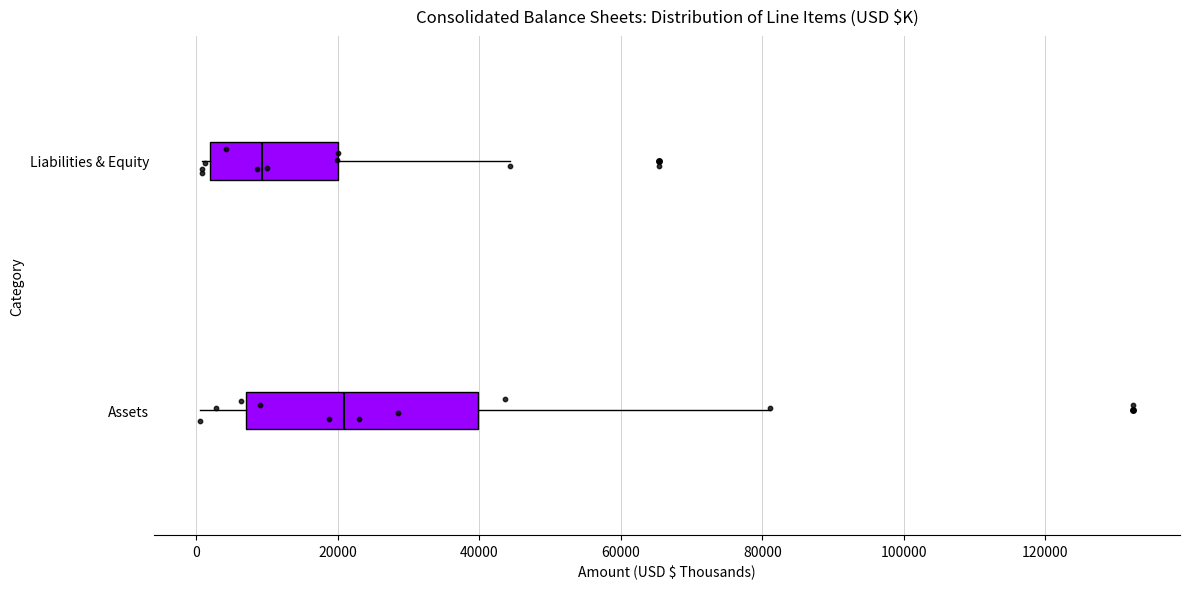

Where does the median line of the box for Assets sit on the x-axis? The values are not printed on the chart, so give them approximately, as read against the axis.

20000